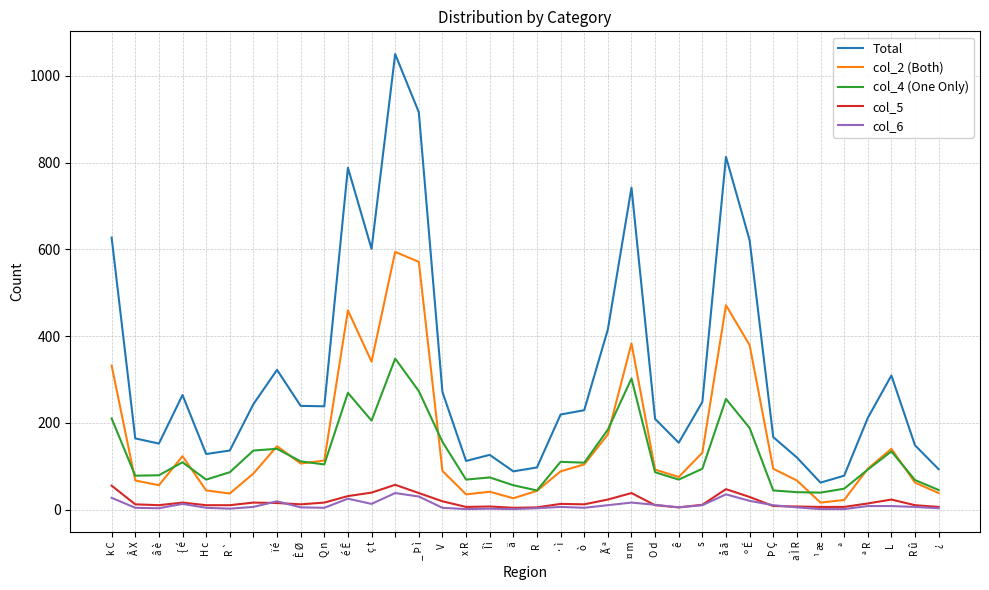

Which series has the largest total across all categories?

Total